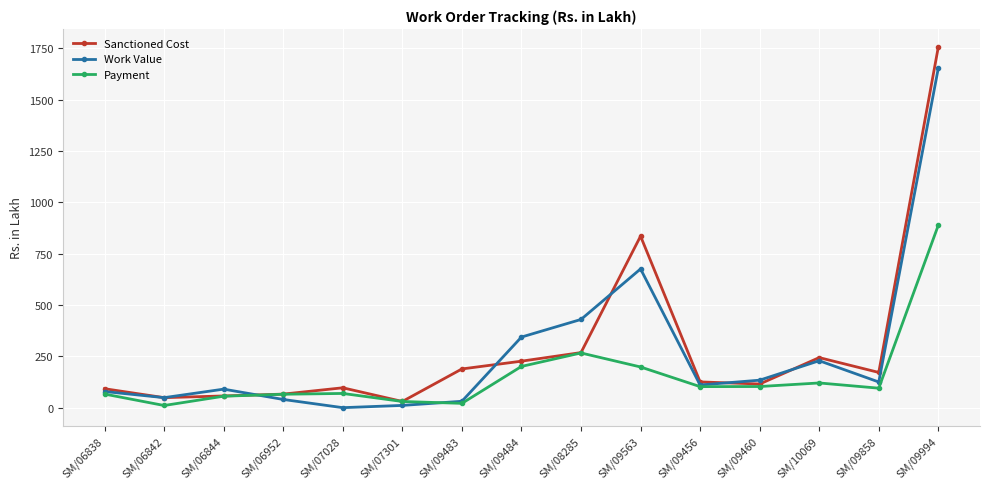

What is the total value across all series at SM/09563?

1708.3